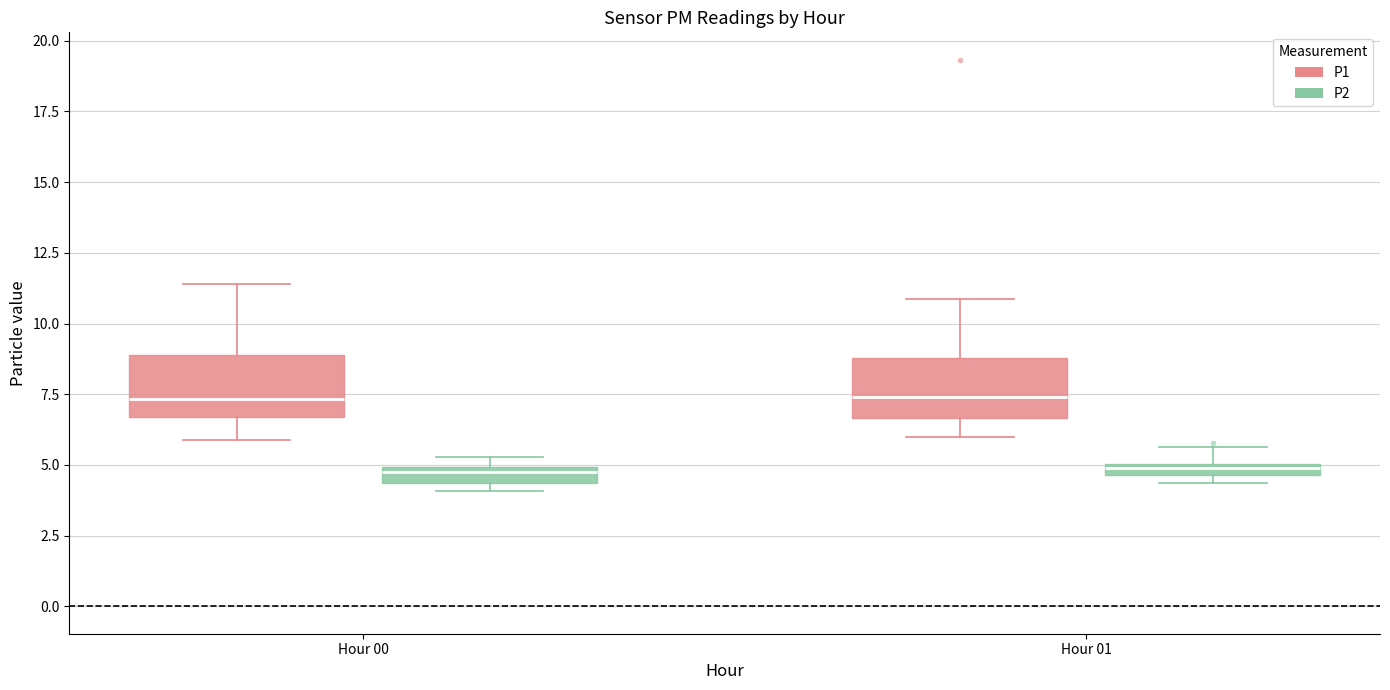

Where is the lower edge of the box for Hour 00 (P1) on the y-axis? The values are not printed on the chart, so give them approximately, as read against the axis.

6.5